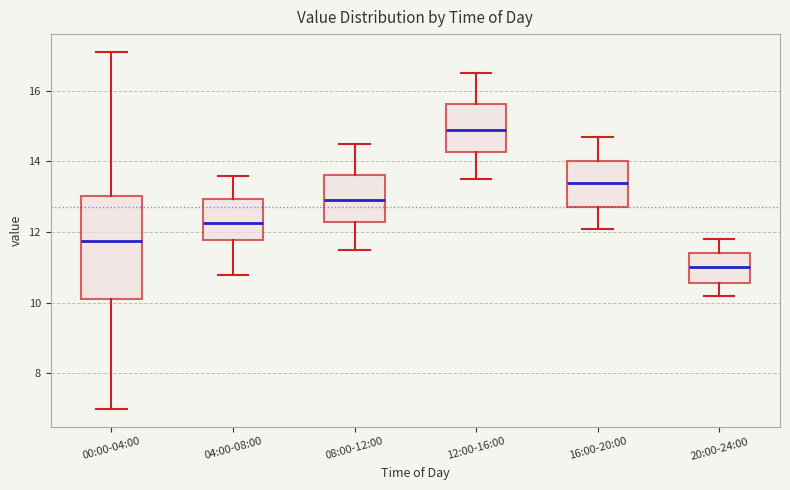

Reading left to right, transcribe this box plot: for each box, give where its median line is, the range the box spans, and where its two whiskers end, as read against the y-axis. The values are not printed on the chart, so give them approximately, as read against the axis.

00:00-04:00: median 11.8, box 10.2 to 13.0, whiskers 7.0 to 17.2
04:00-08:00: median 12.2, box 11.8 to 13.0, whiskers 10.8 to 13.6
08:00-12:00: median 13.0, box 12.2 to 13.6, whiskers 11.6 to 14.6
12:00-16:00: median 15.0, box 14.2 to 15.6, whiskers 13.6 to 16.6
16:00-20:00: median 13.4, box 12.8 to 14.0, whiskers 12.2 to 14.8
20:00-24:00: median 11.0, box 10.6 to 11.4, whiskers 10.2 to 11.8